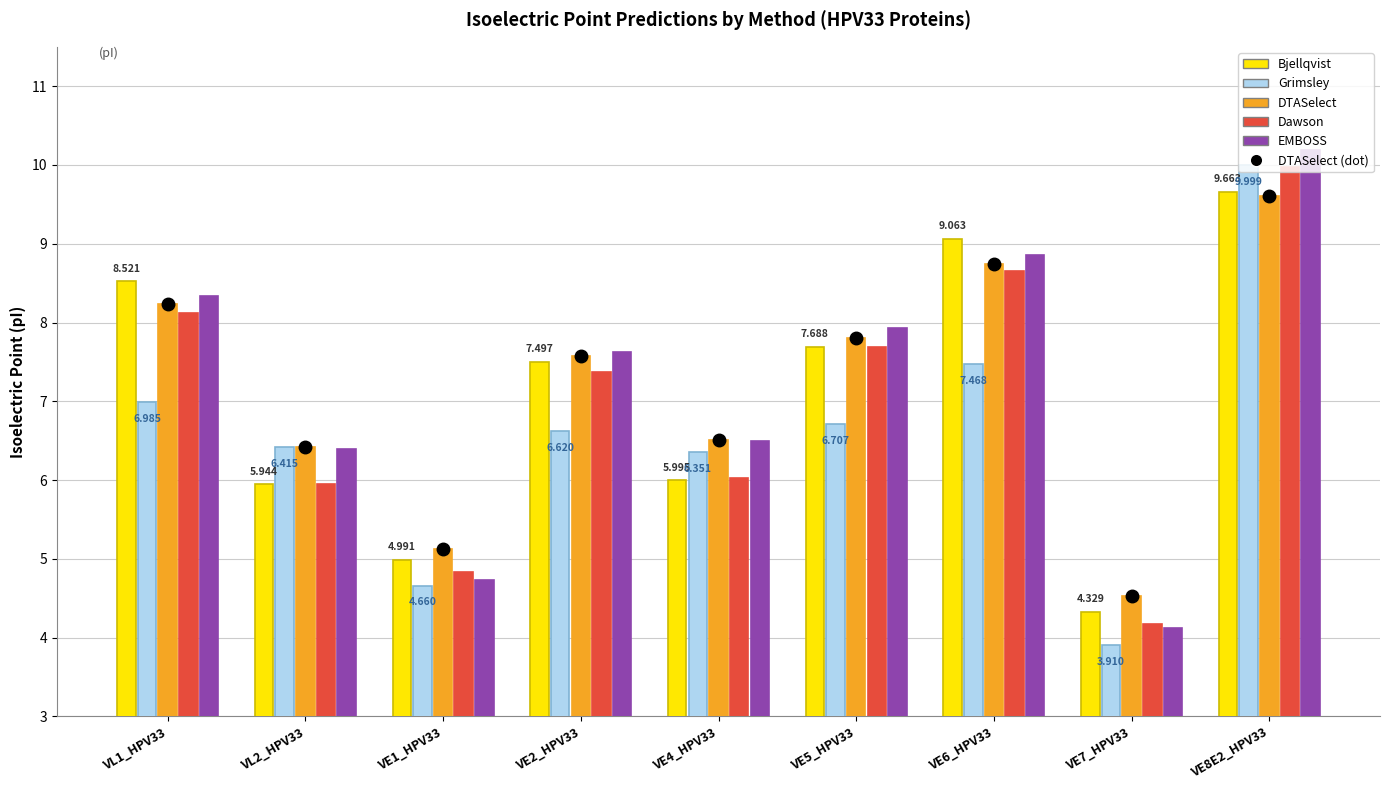

How many series are shown in this chart?

5